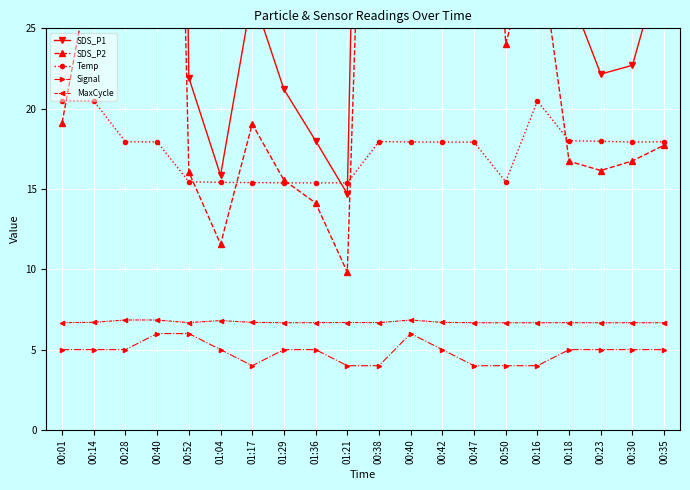

Reading left to right, list all the values displayed in this chart.

SDS_P1: 30.2	48.8	40.5	161.5	21.9	15.8	27.1	21.2	18.0	14.7	107.4	161.5	160.5	82.1	33.2	47.6	27.2	22.1	22.7	29.7
SDS_P2: 19.1	29.8	28.4	100.7	16.1	11.6	19.1	15.6	14.1	9.8	69.7	100.7	97.3	58.5	24.1	31.1	16.7	16.1	16.8	17.7
Temp: 20.5	20.5	17.9	17.9	15.4	15.4	15.4	15.4	15.4	15.4	17.9	17.9	17.9	17.9	15.4	20.5	18.0	18.0	17.9	17.9
Signal: 5.0	5.0	5.0	6.0	6.0	5.0	4.0	5.0	5.0	4.0	4.0	6.0	5.0	4.0	4.0	4.0	5.0	5.0	5.0	5.0
MaxCycle: 6.7	6.7	6.8	6.8	6.7	6.8	6.7	6.7	6.7	6.7	6.7	6.8	6.7	6.7	6.7	6.7	6.7	6.7	6.7	6.7